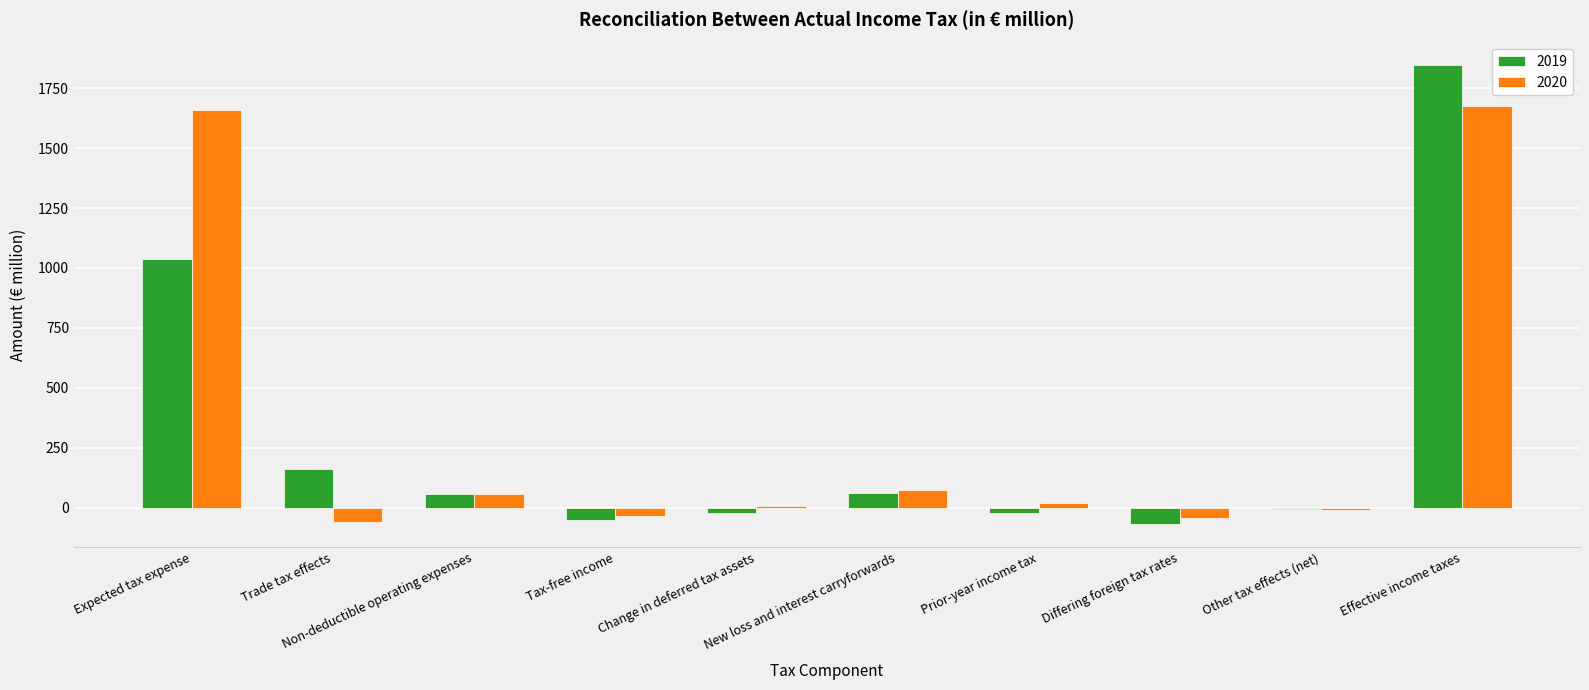

What is the maximum value for 2020?

1674.4